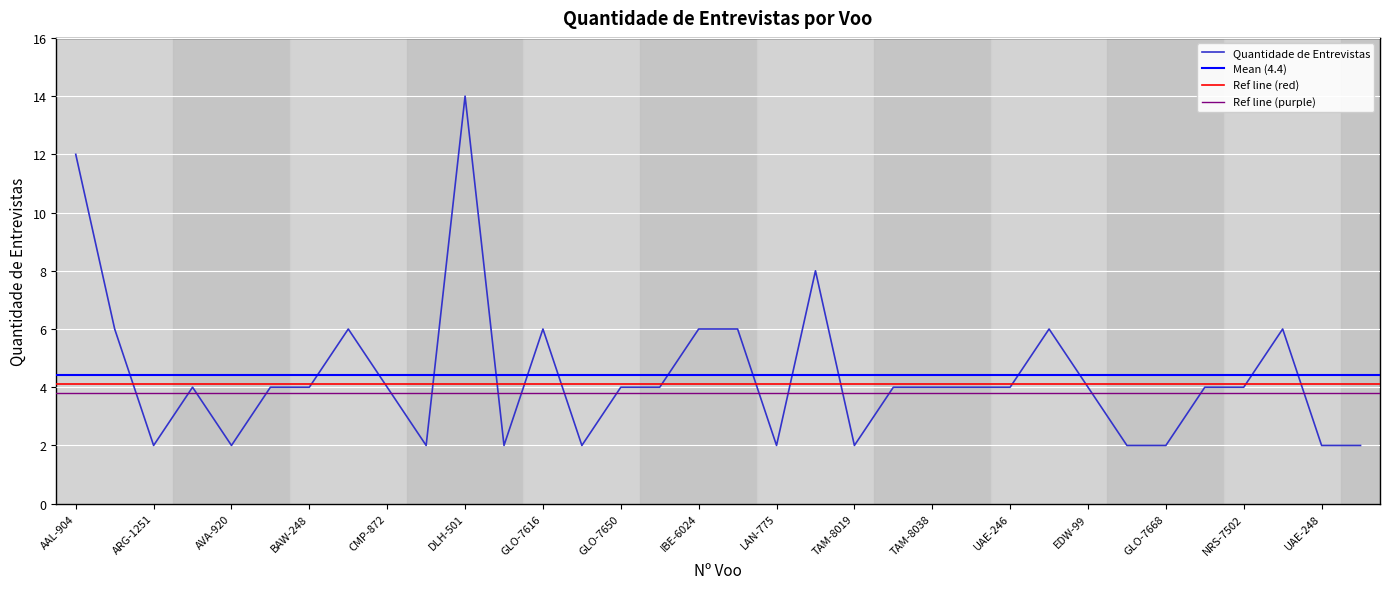

What is the sum of the values at AFR-443 and UAL-128?

12